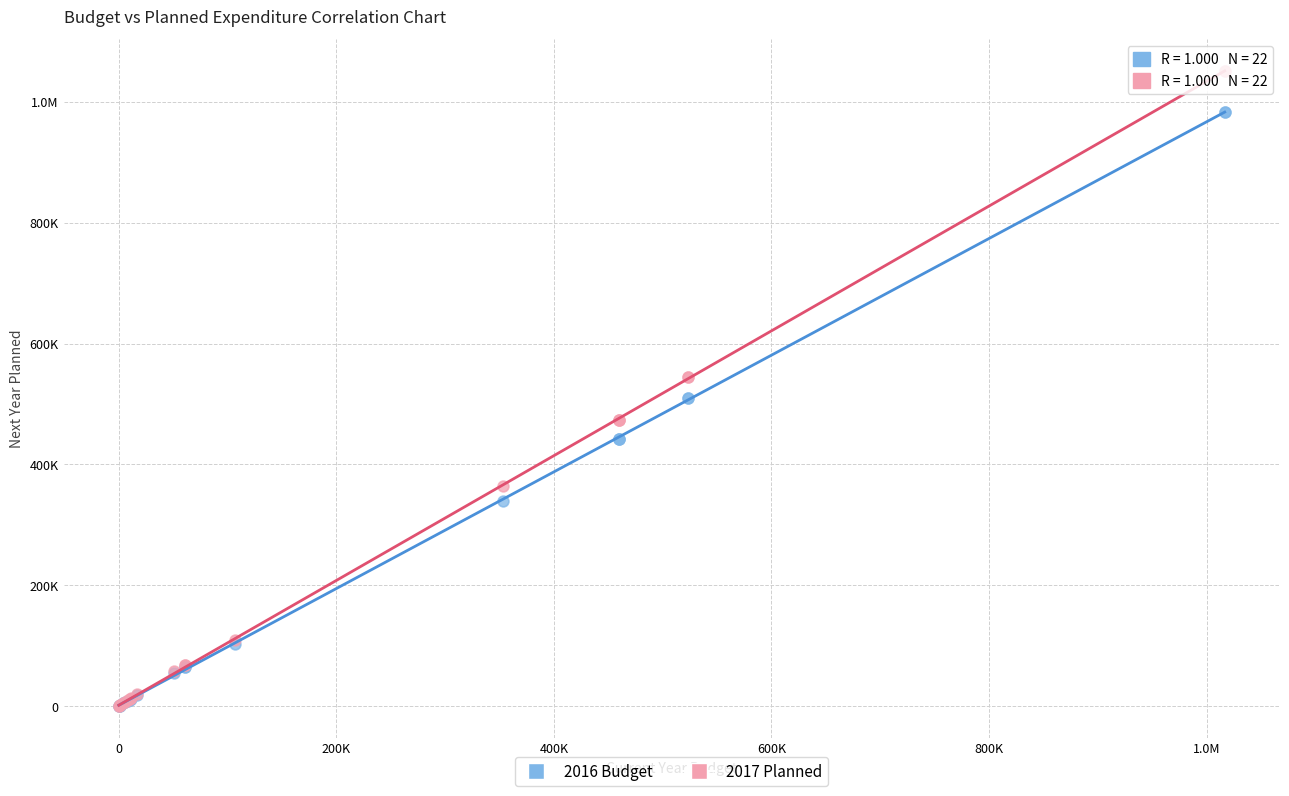

What are all the series names shown in the legend?

2016 Budget, 2017 Planned